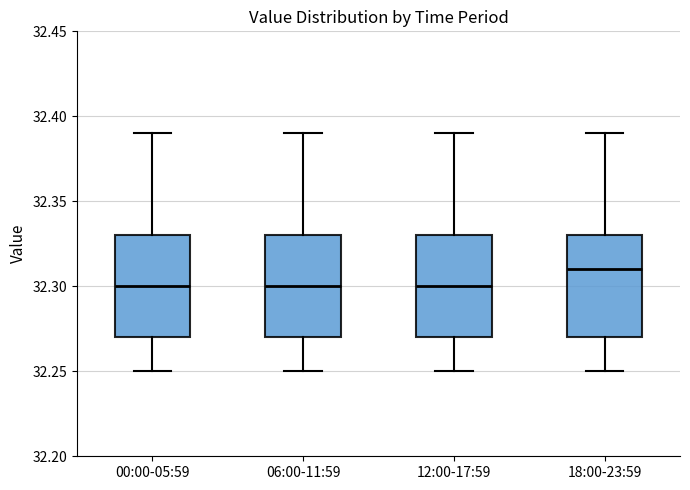

Reading left to right, read every box against the y-axis: the position of its median line, the range the box covers, and the ends of its whiskers. The values are not printed on the chart, so give them approximately, as read against the axis.

00:00-05:59: median 32.30, box 32.27 to 32.33, whiskers 32.25 to 32.39
06:00-11:59: median 32.30, box 32.27 to 32.33, whiskers 32.25 to 32.39
12:00-17:59: median 32.30, box 32.27 to 32.33, whiskers 32.25 to 32.39
18:00-23:59: median 32.31, box 32.27 to 32.33, whiskers 32.25 to 32.39